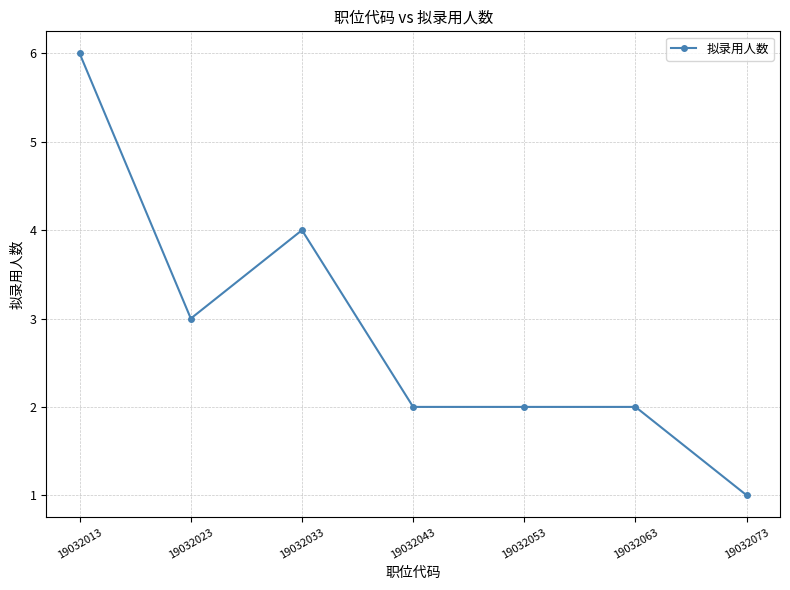

Is this an area chart (filled region under the line)?

No